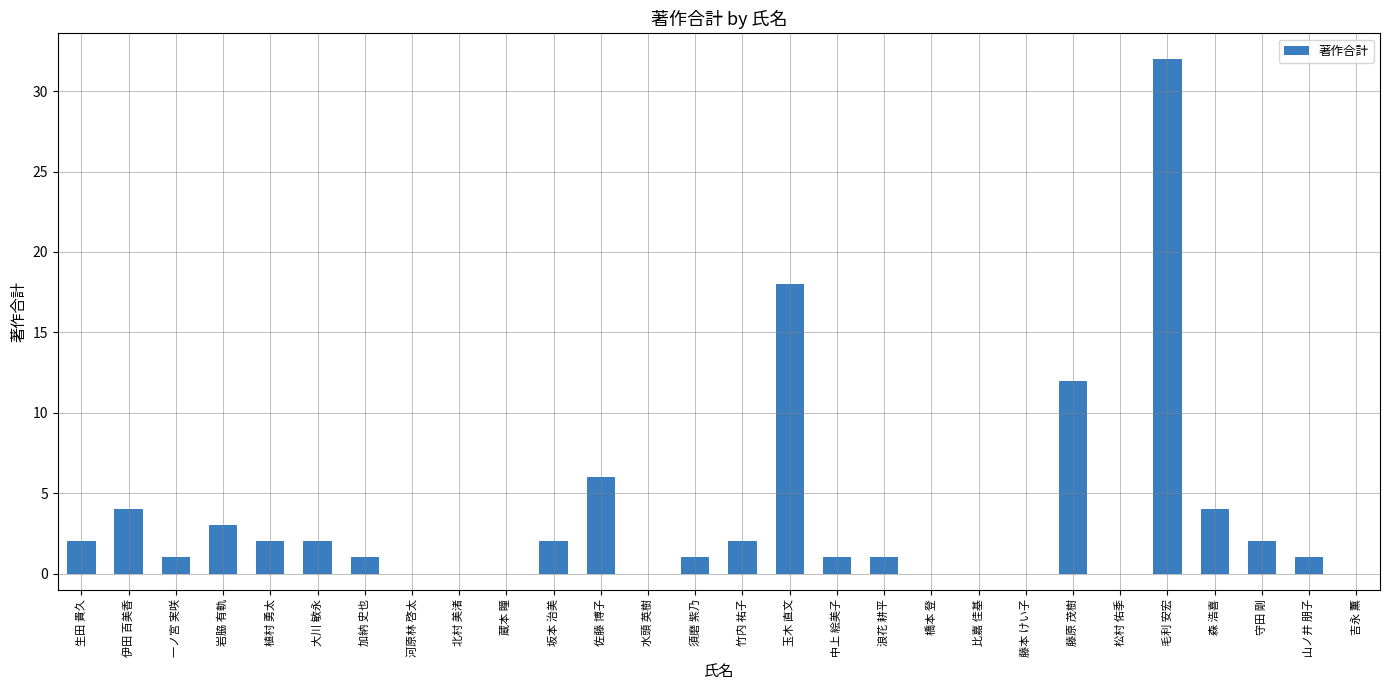

How many categories are shown in the chart?

28